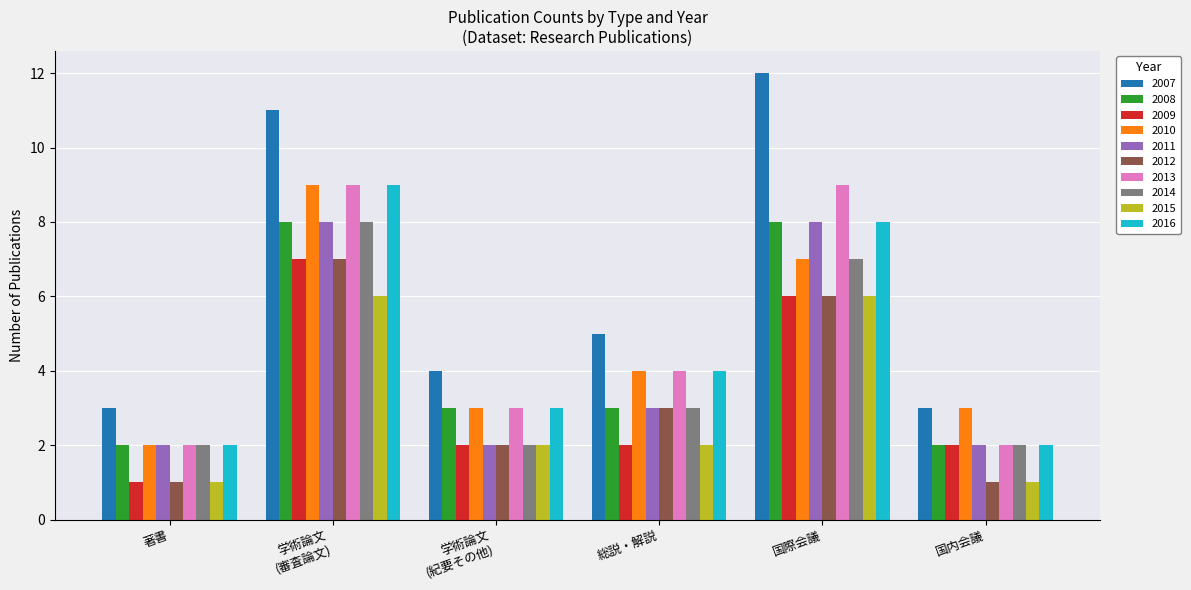

Which series has the largest total across all categories?

2007